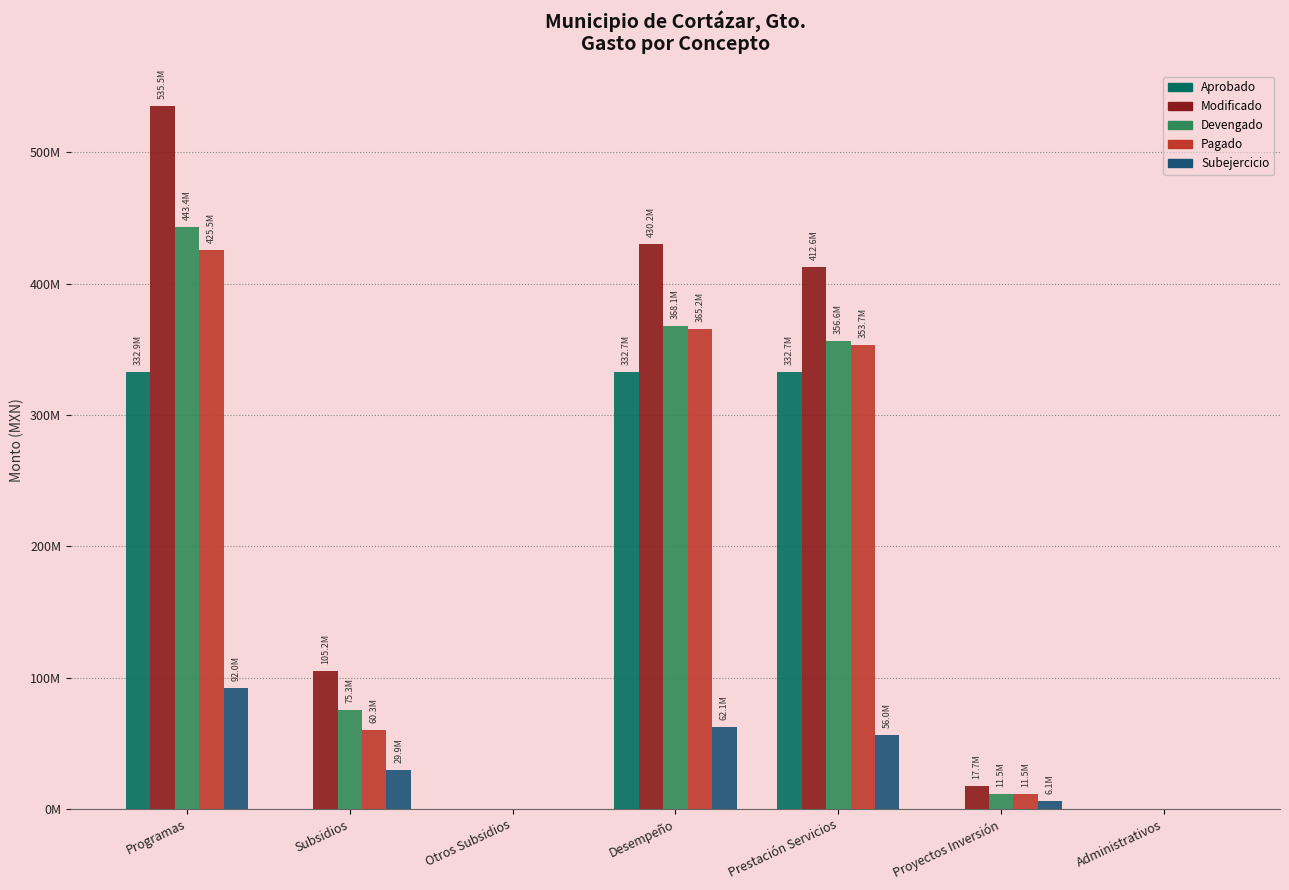

Are the bars horizontal?

No